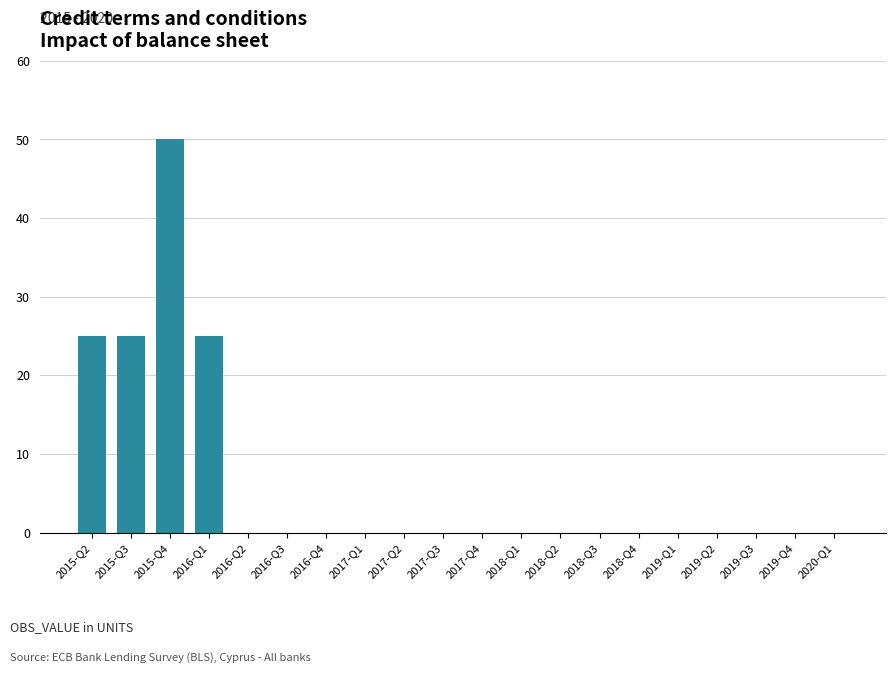

What is the sum of the values at 2015-Q2 and 2017-Q3?

25